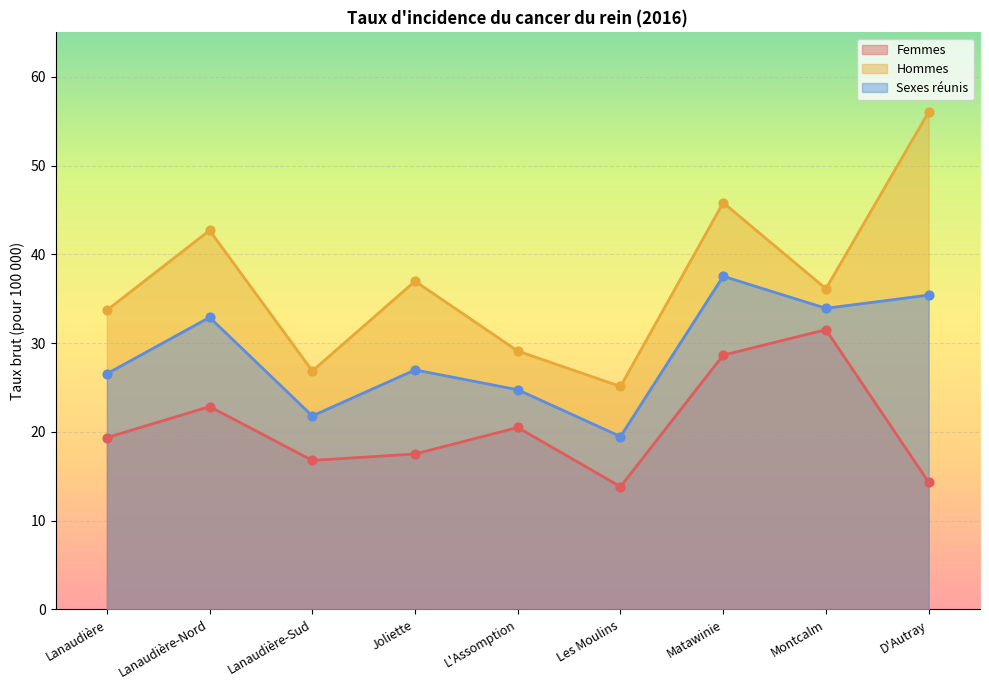

Which series has the largest Y range (max minus min)?

Hommes